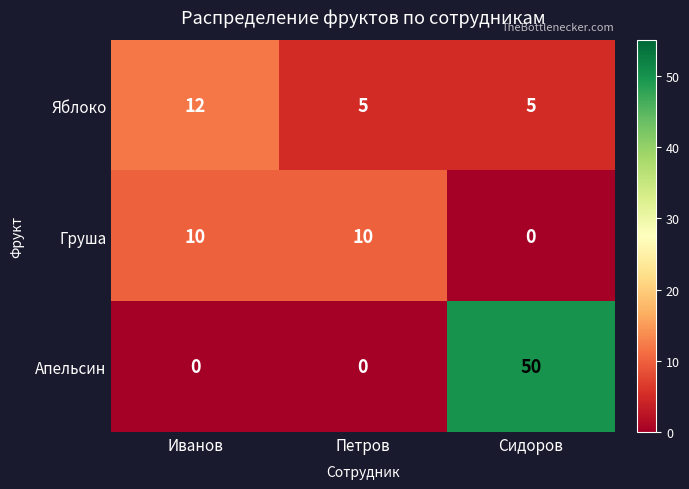

What is the total value across all series at Петров?

15